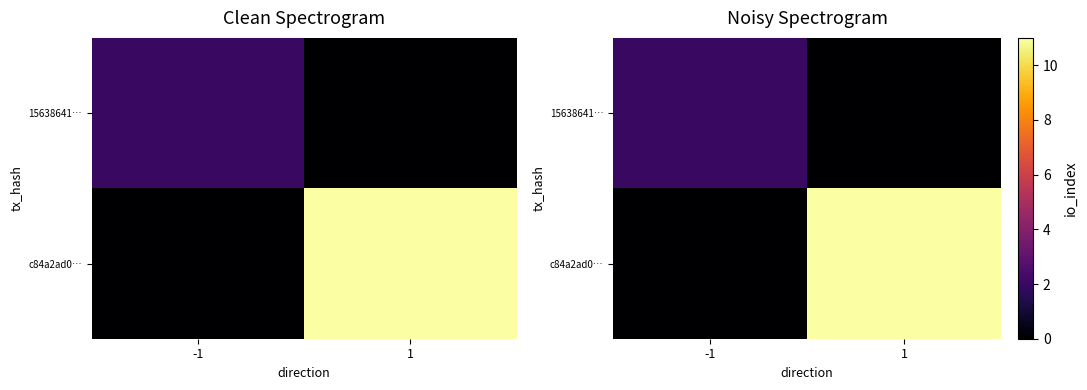

Is the value of 15638641… at -1 greater than the value of c84a2ad0… at 1?

No